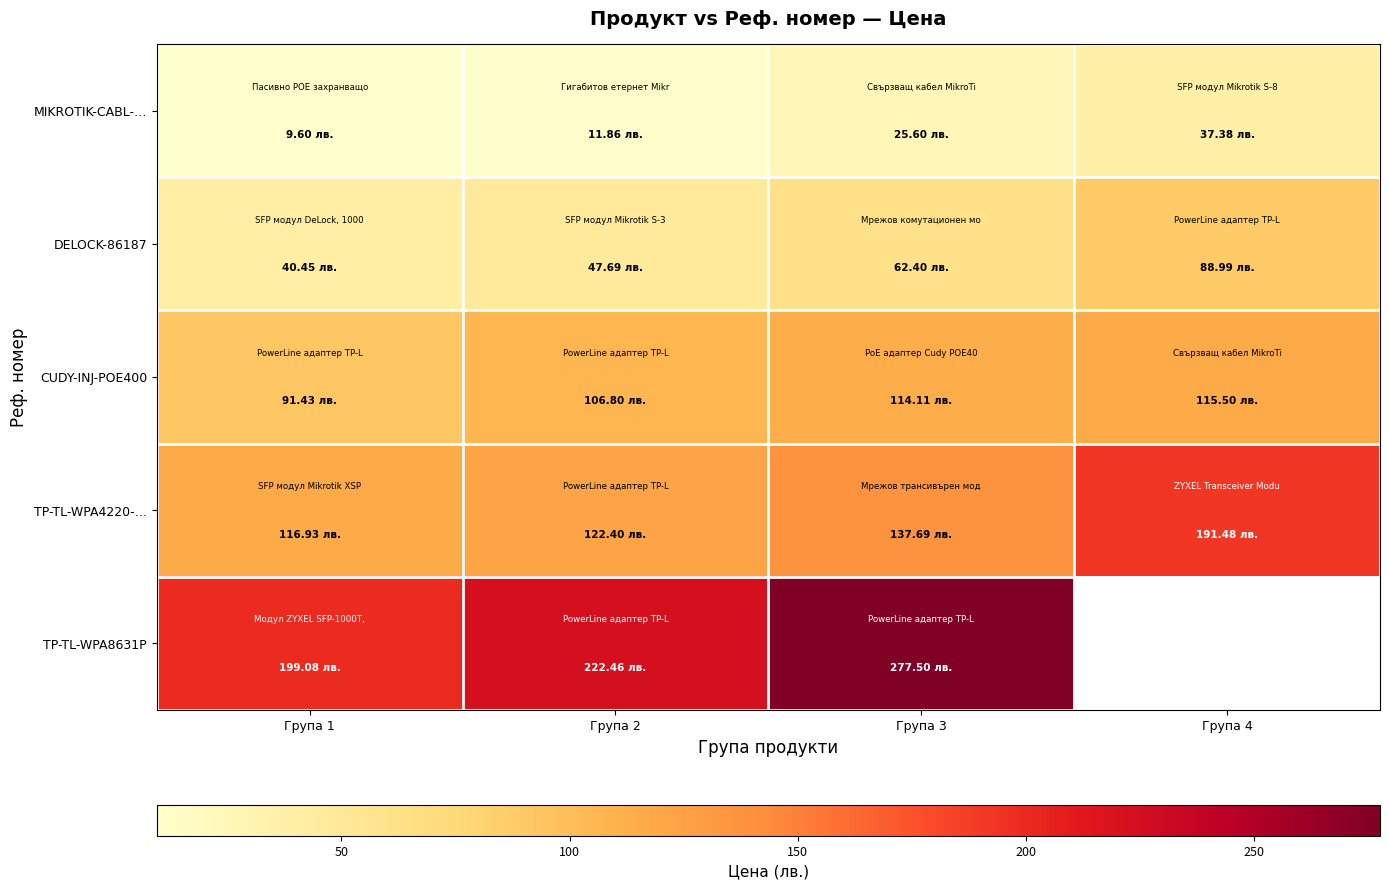

Between Група 4 and Група 2, which is larger?

Група 4